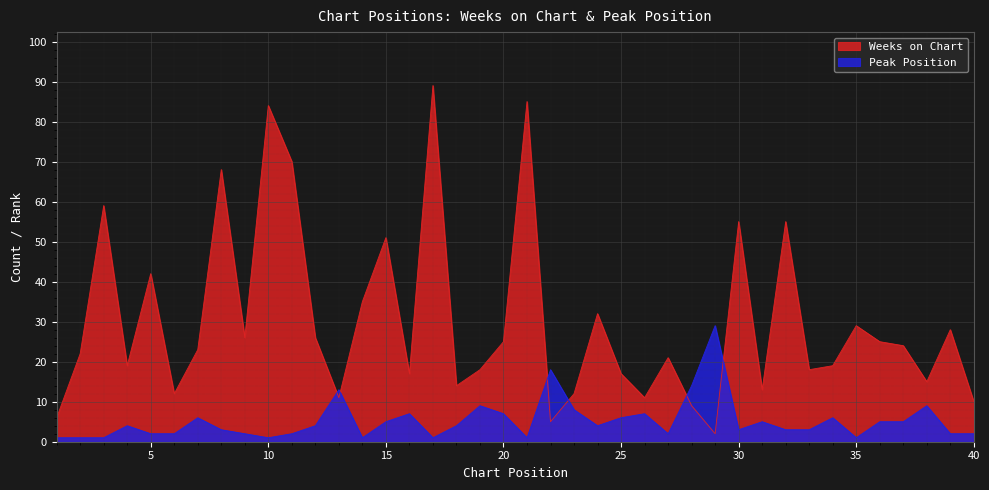

In Weeks on Chart, how many points are higher than both neighbors (excluding endpoints)?

13